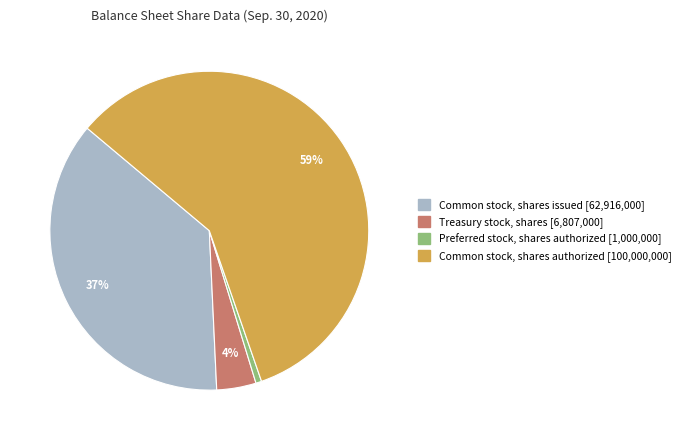

Combined, do Common stock, shares issued and Preferred stock, shares authorized account for over 50%?

No